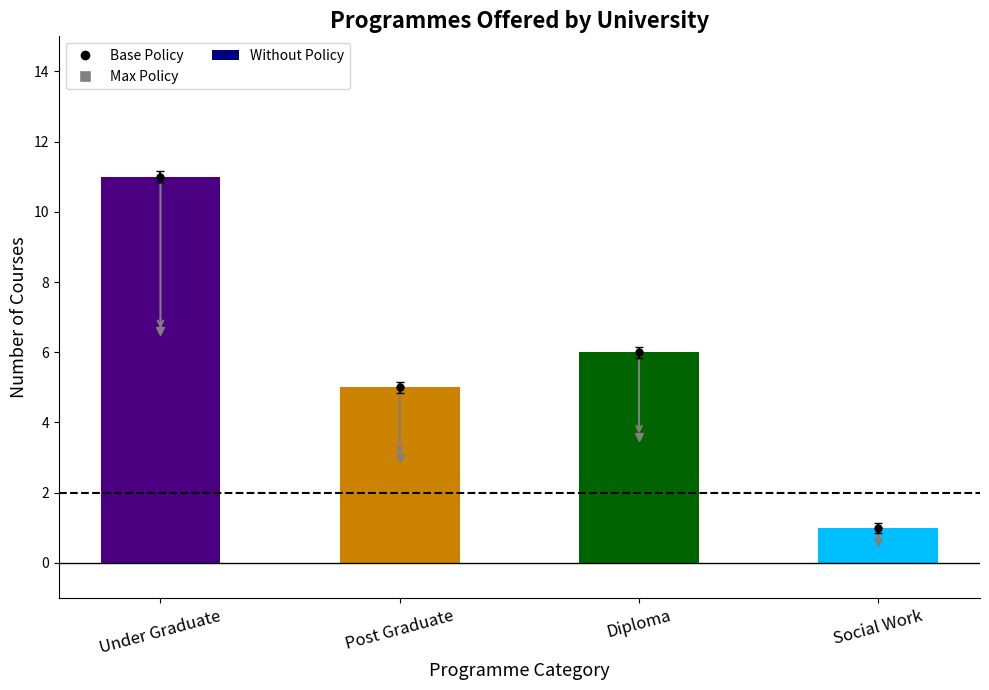

What value does the data have at Post Graduate?

5